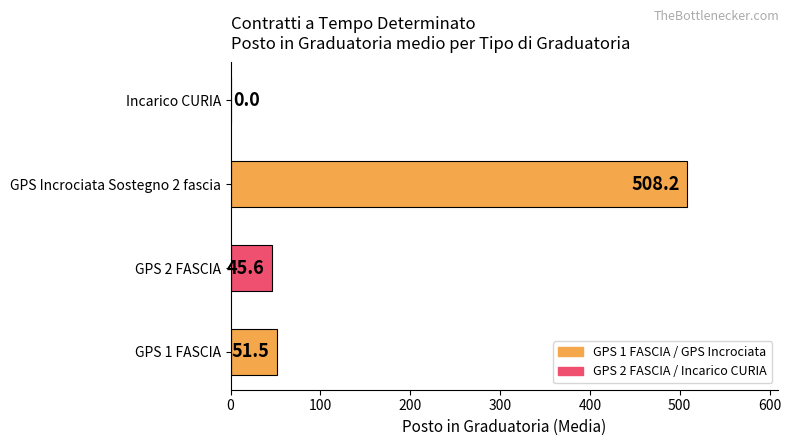

The value at GPS 1 FASCIA is 51.5. True or false?

True